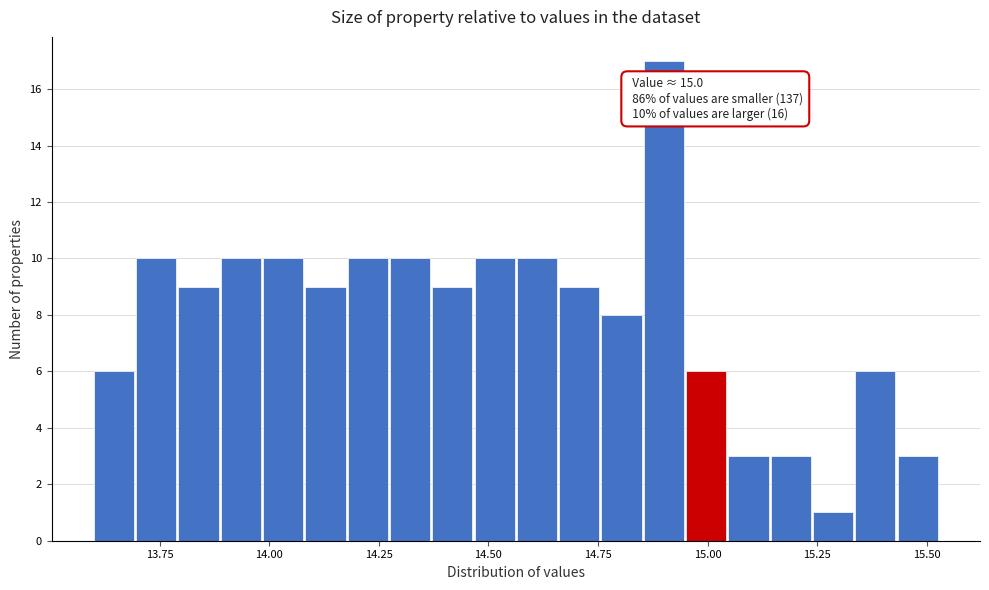

Read against the x-axis, roughly where is the centre of the tallest bar?

14.90